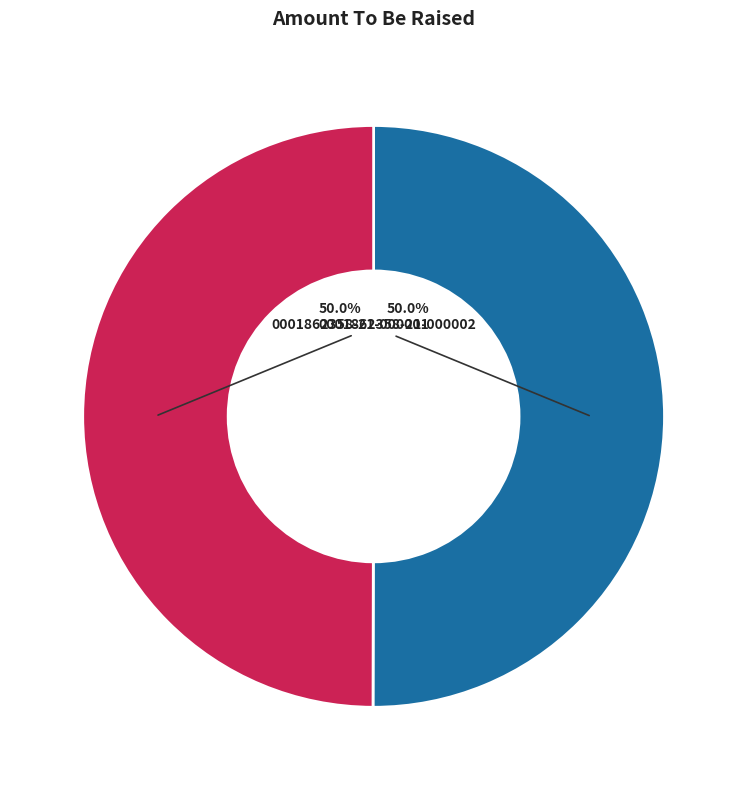

What is the ratio of the value at 0001862358-21-000001 to the value at 0001862358-21-000002?

1.0